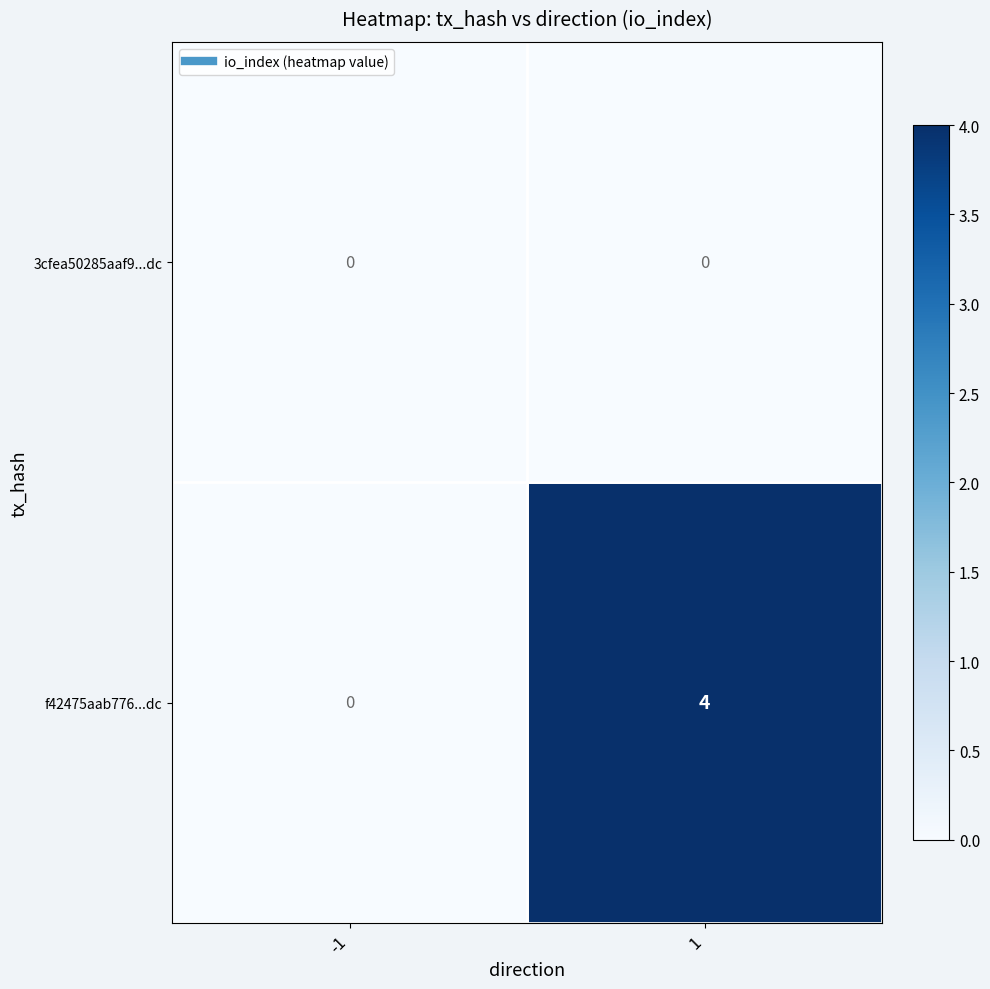

Which series has the widest spread of values?

f42475aab776...dc